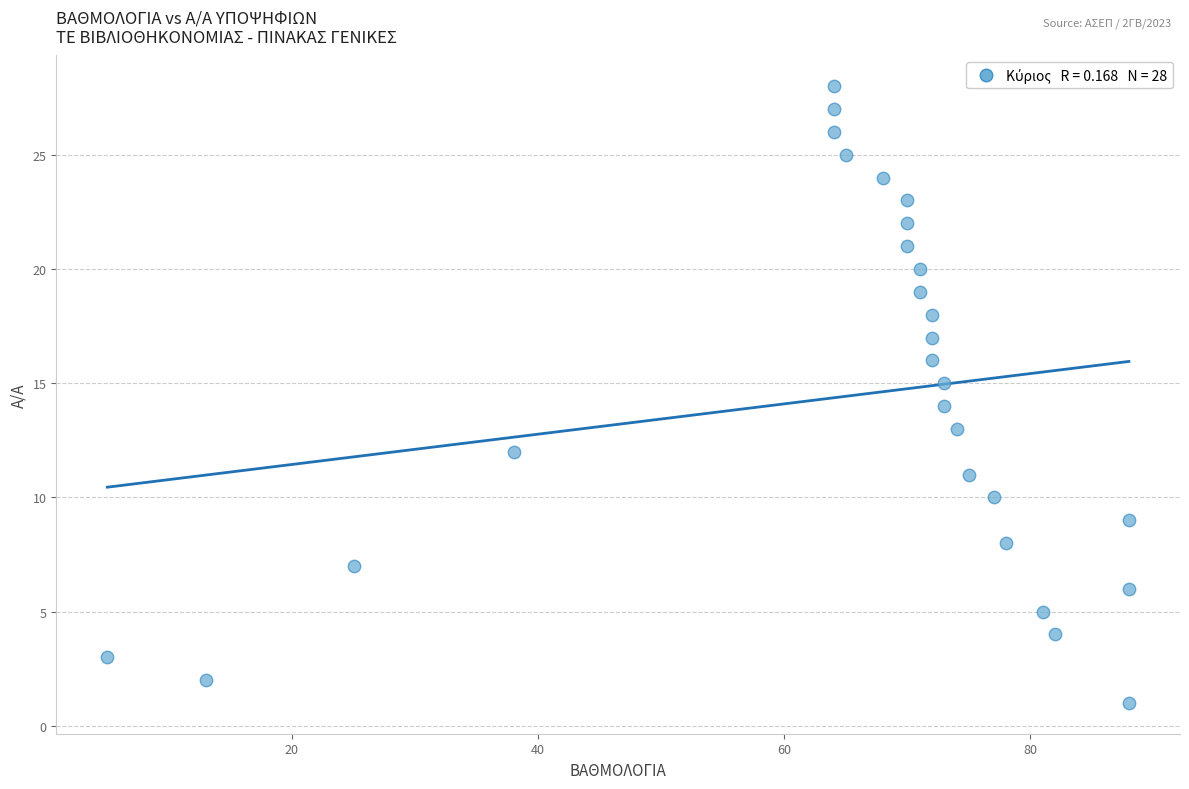

What is the range of Y values (max minus min)?

27